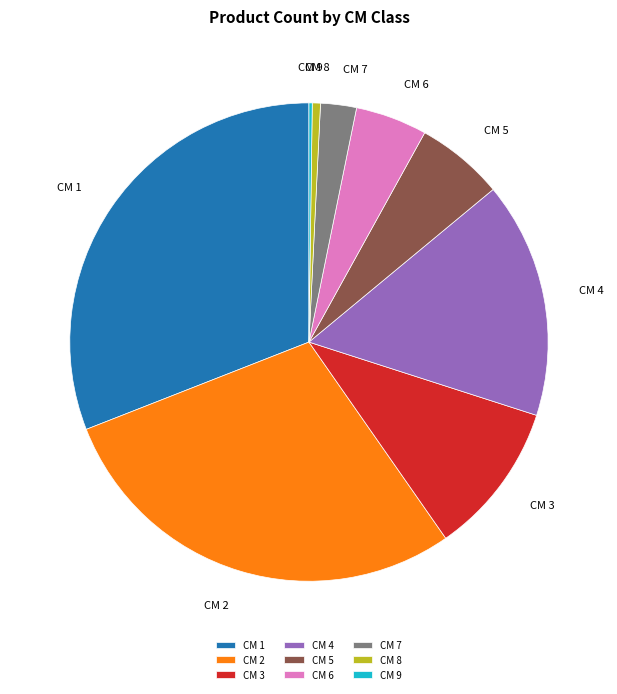

What is the largest slice in the pie chart?

CM 1